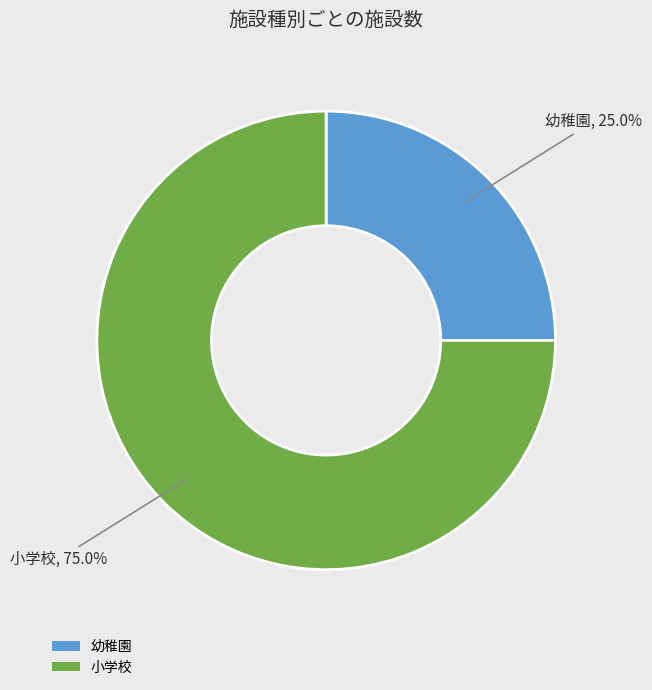

Which category has the biggest portion of the pie?

小学校